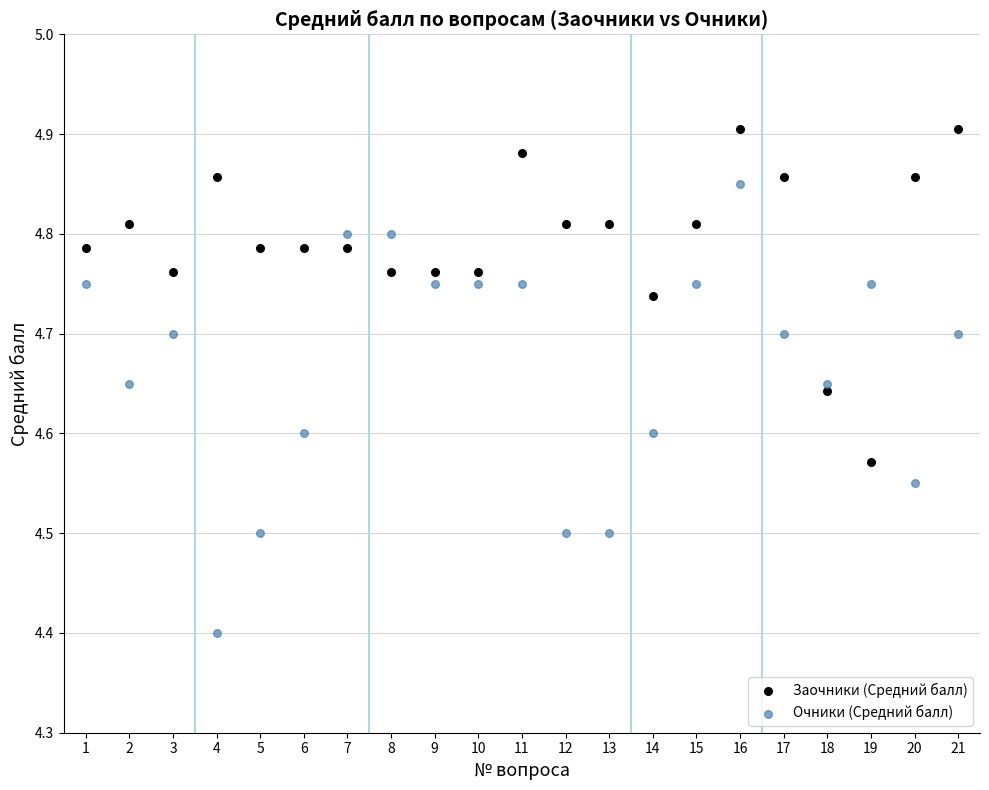

What are all the series names shown in the legend?

Заочники (Средний балл), Очники (Средний балл)